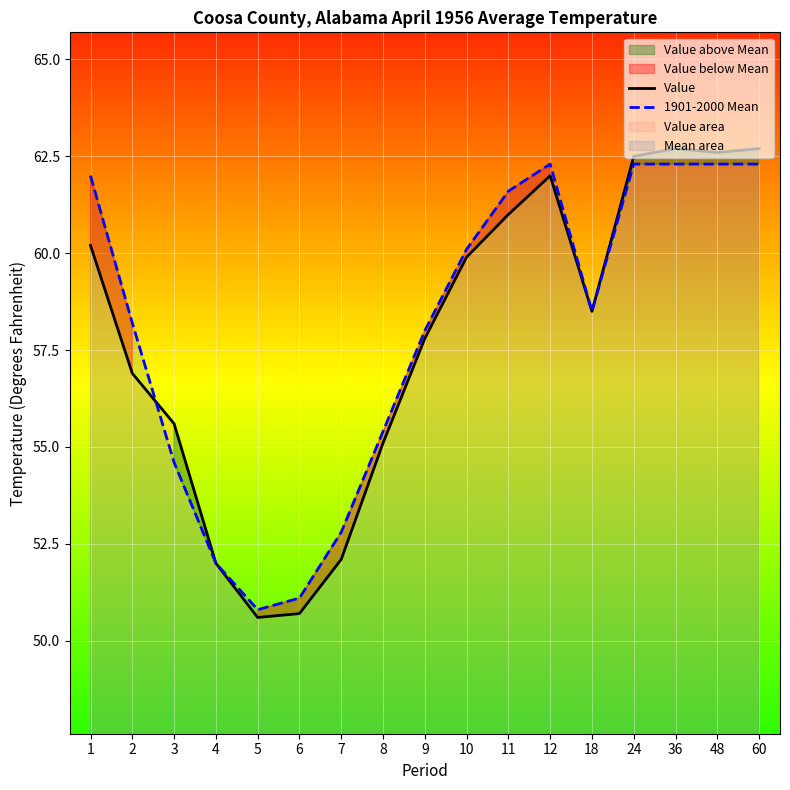

How many lines are shown in the chart?

2